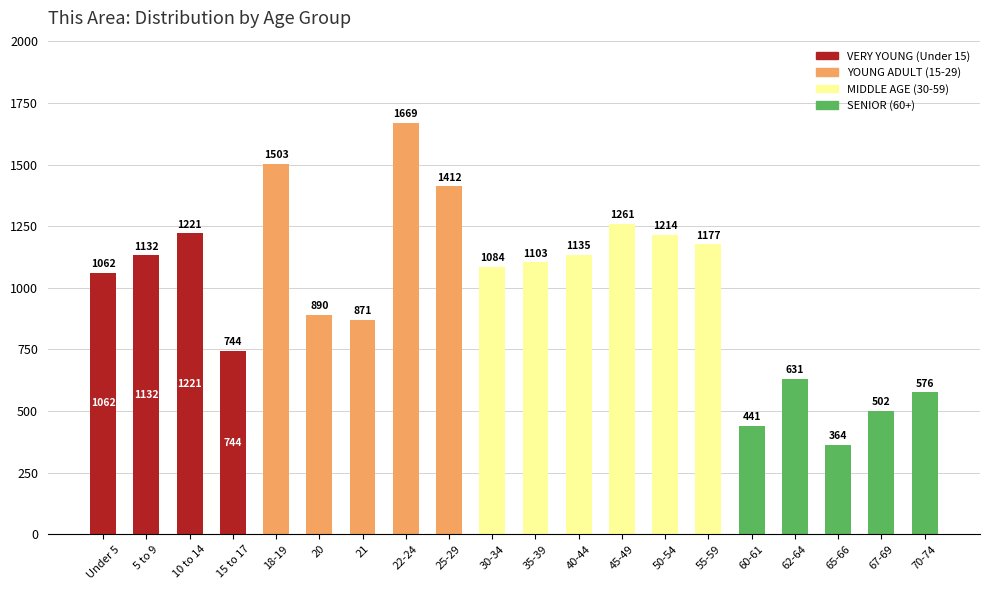

Is it true that the value at 18-19 is 851?

False